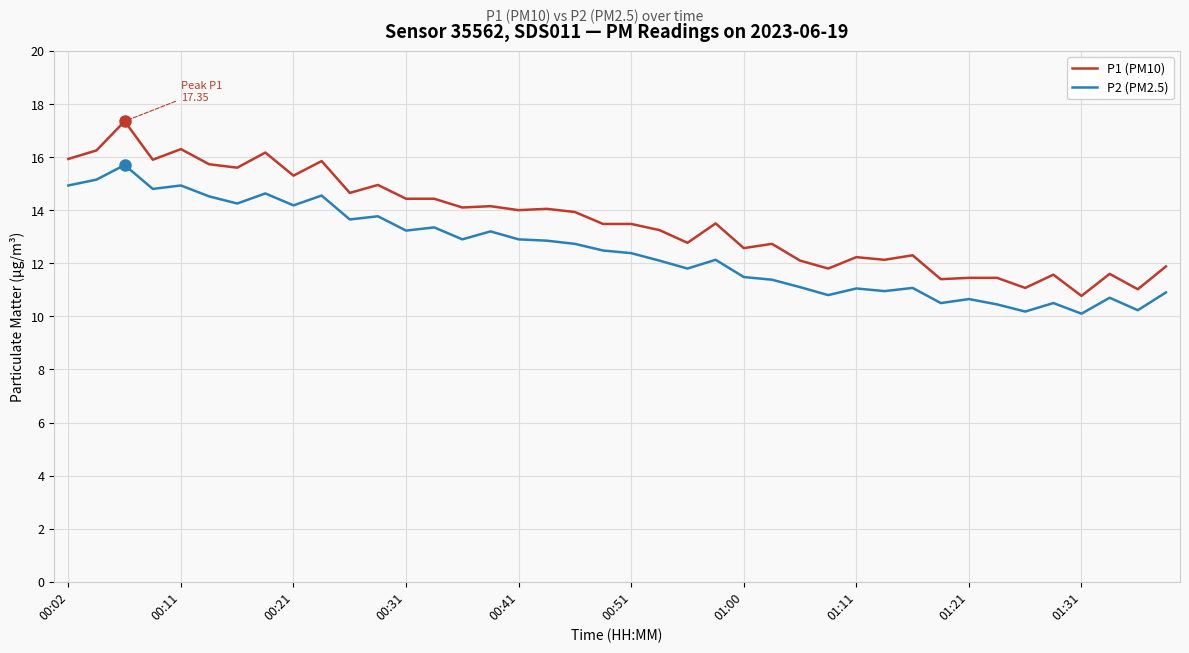

Is this an area chart (filled region under the line)?

No